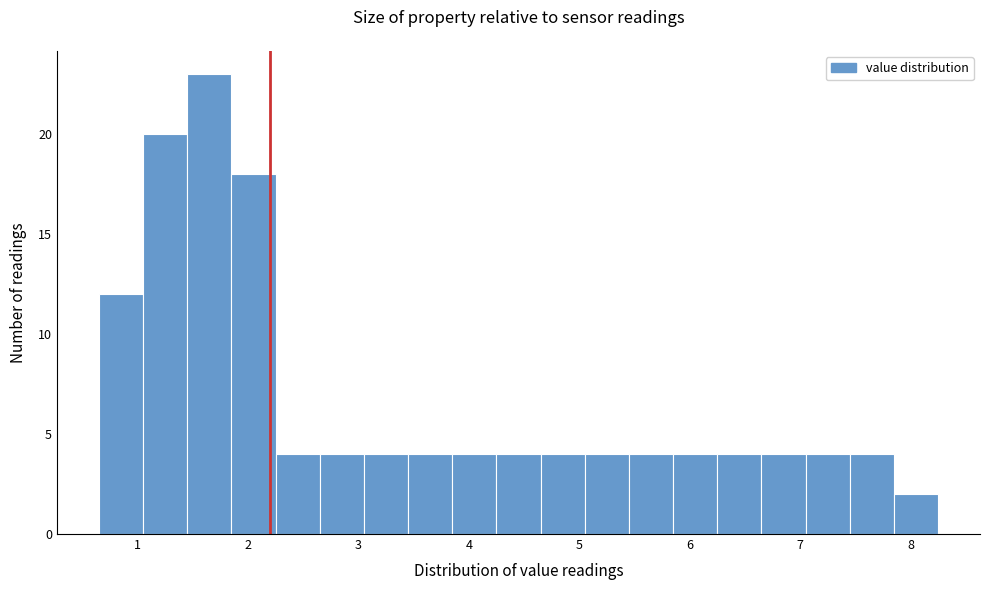

What is the height of the bar covering 7.05 to 7.45 on the x-axis? Neither the bar edges nor the heights are printed on the chart, so give them approximately, as read against the axes.

4